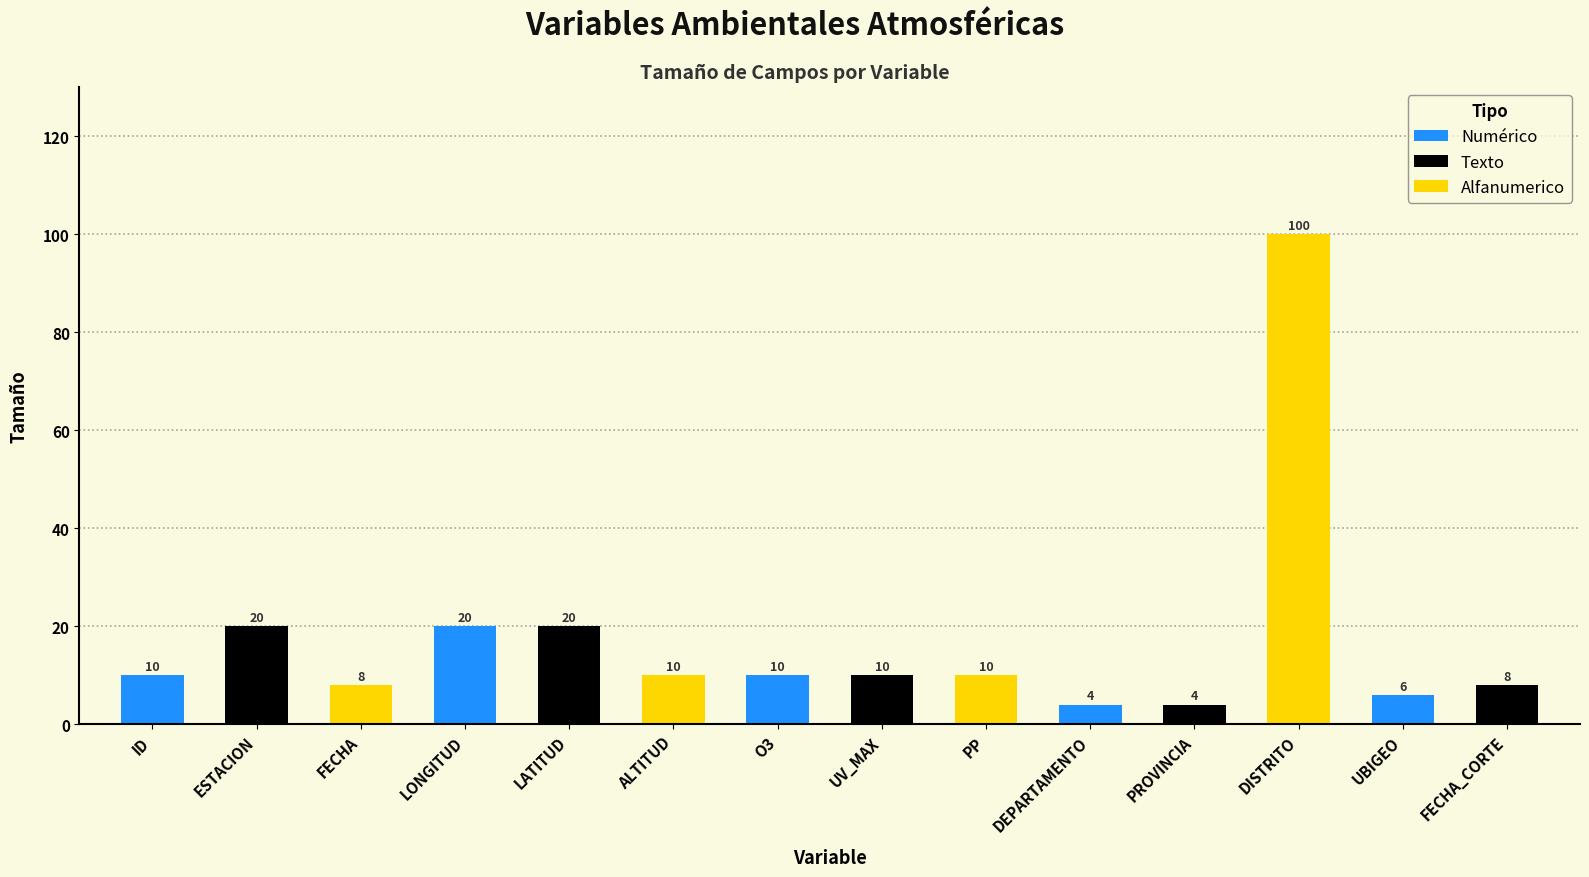

Does the chart contain stacked bars?

No